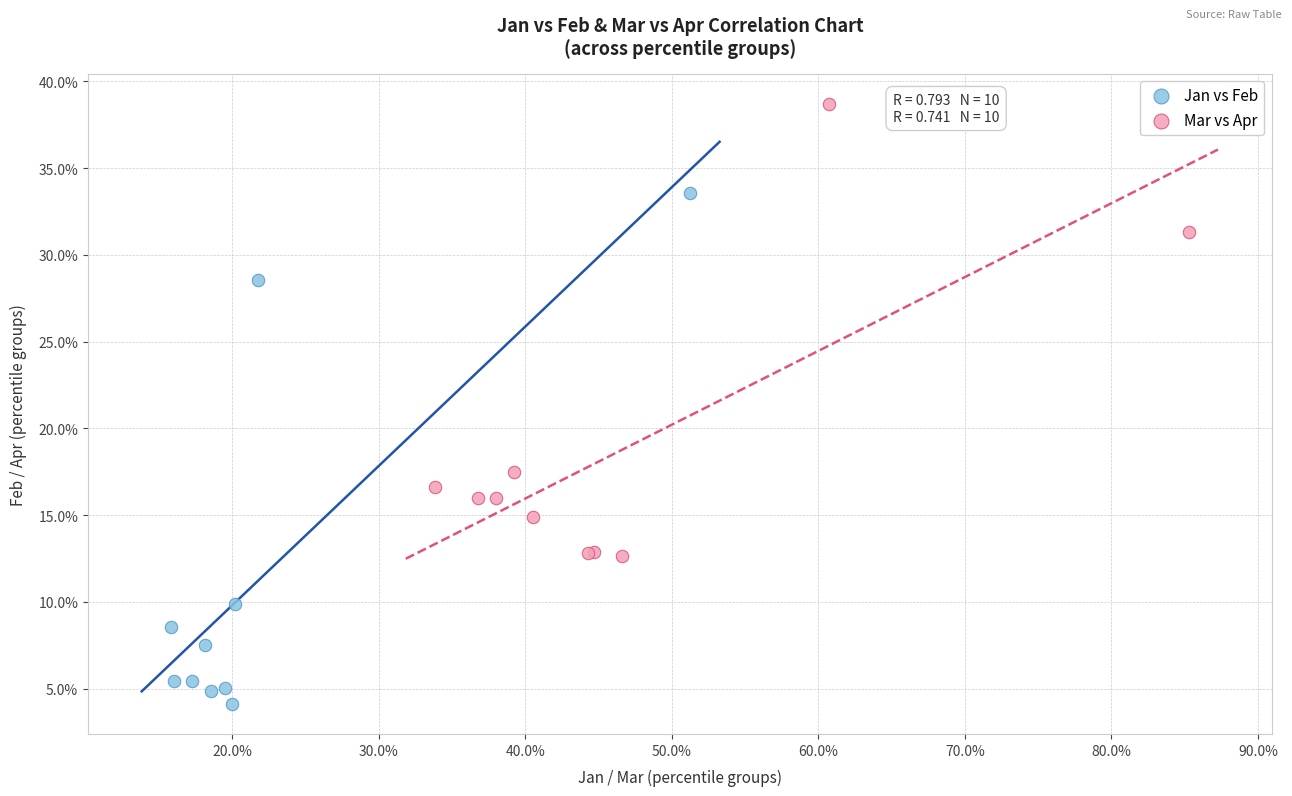

What are all the series names shown in the legend?

Jan vs Feb, Mar vs Apr